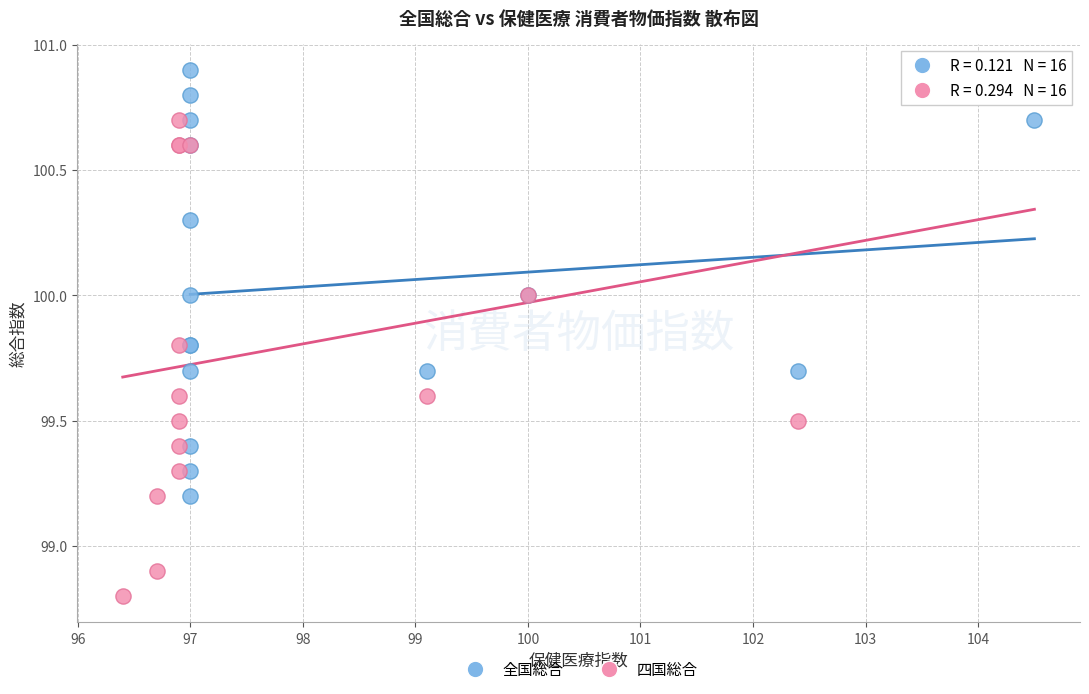

What are all the series names shown in the legend?

全国総合, 四国総合